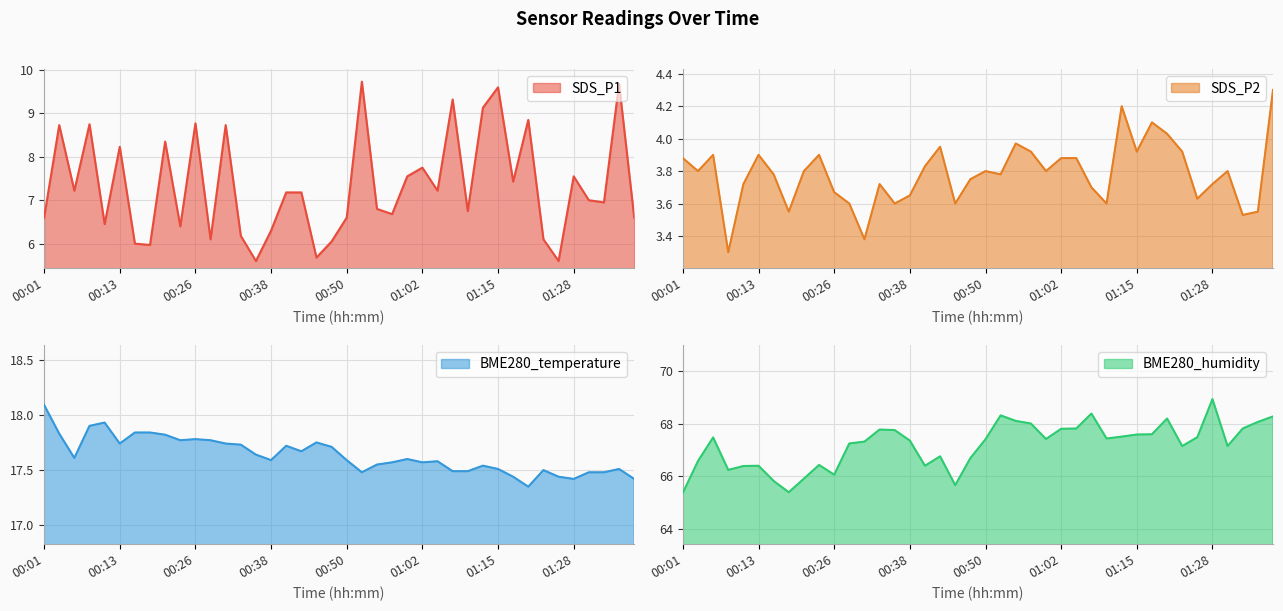

What is the label of the 3rd point from the right?

01:33